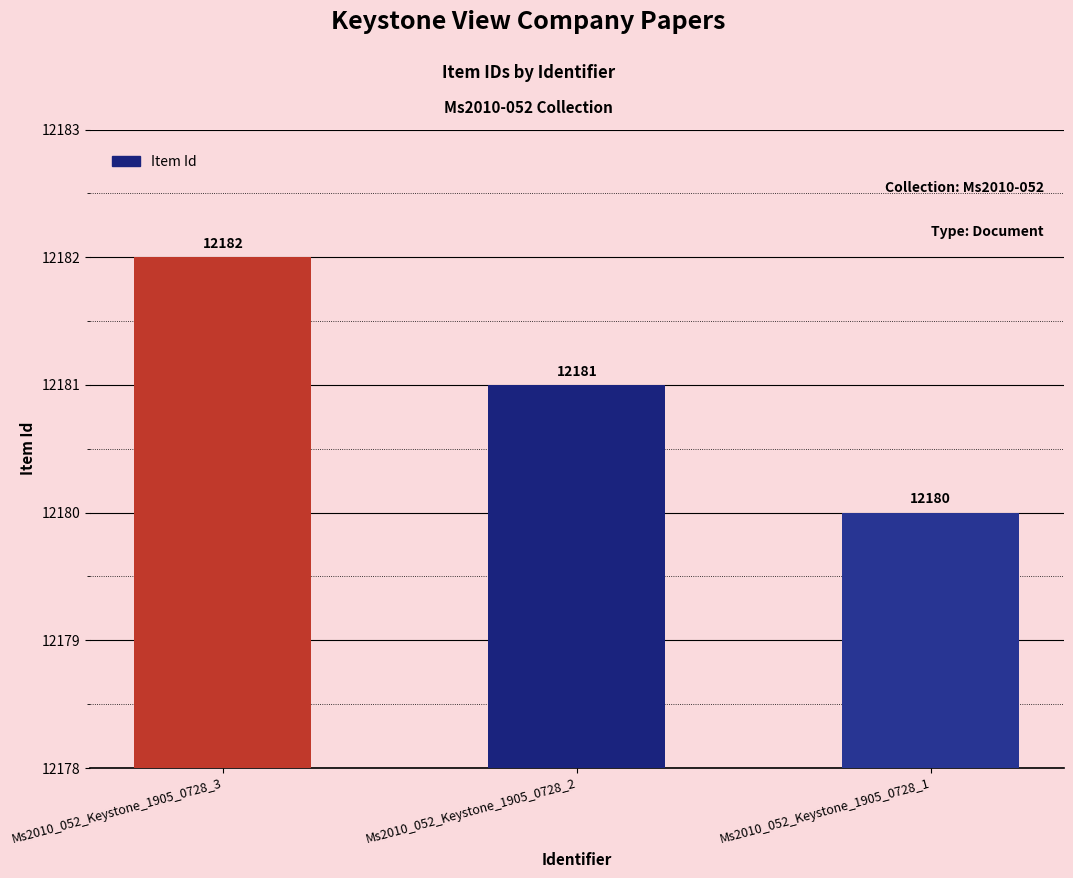

Reading left to right, transcribe all the data shown in this chart.

Ms2010_052_Keystone_1905_0728_3=12182	Ms2010_052_Keystone_1905_0728_2=12181	Ms2010_052_Keystone_1905_0728_1=12180